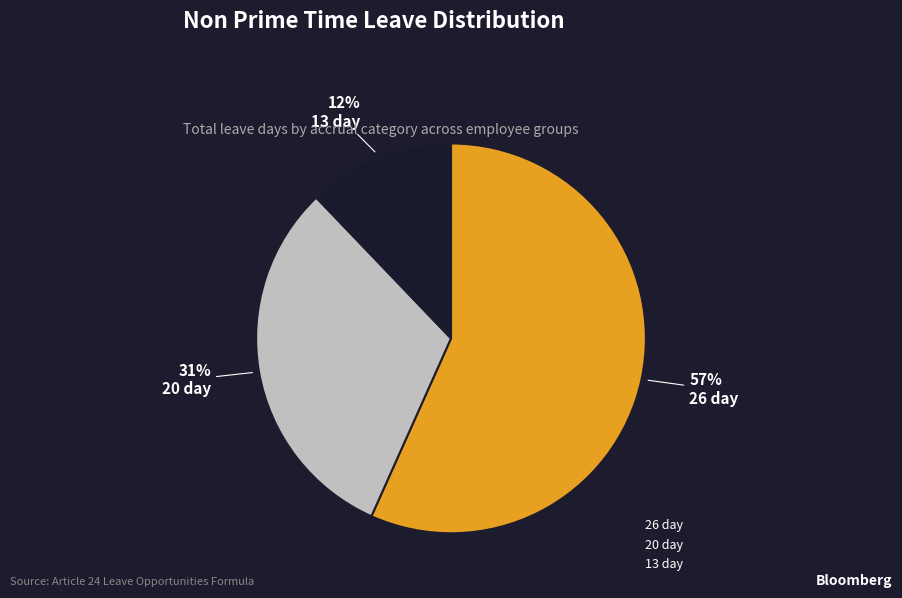

To the nearest percent, what is the difference between the largest and smallest slice percentages?

45%